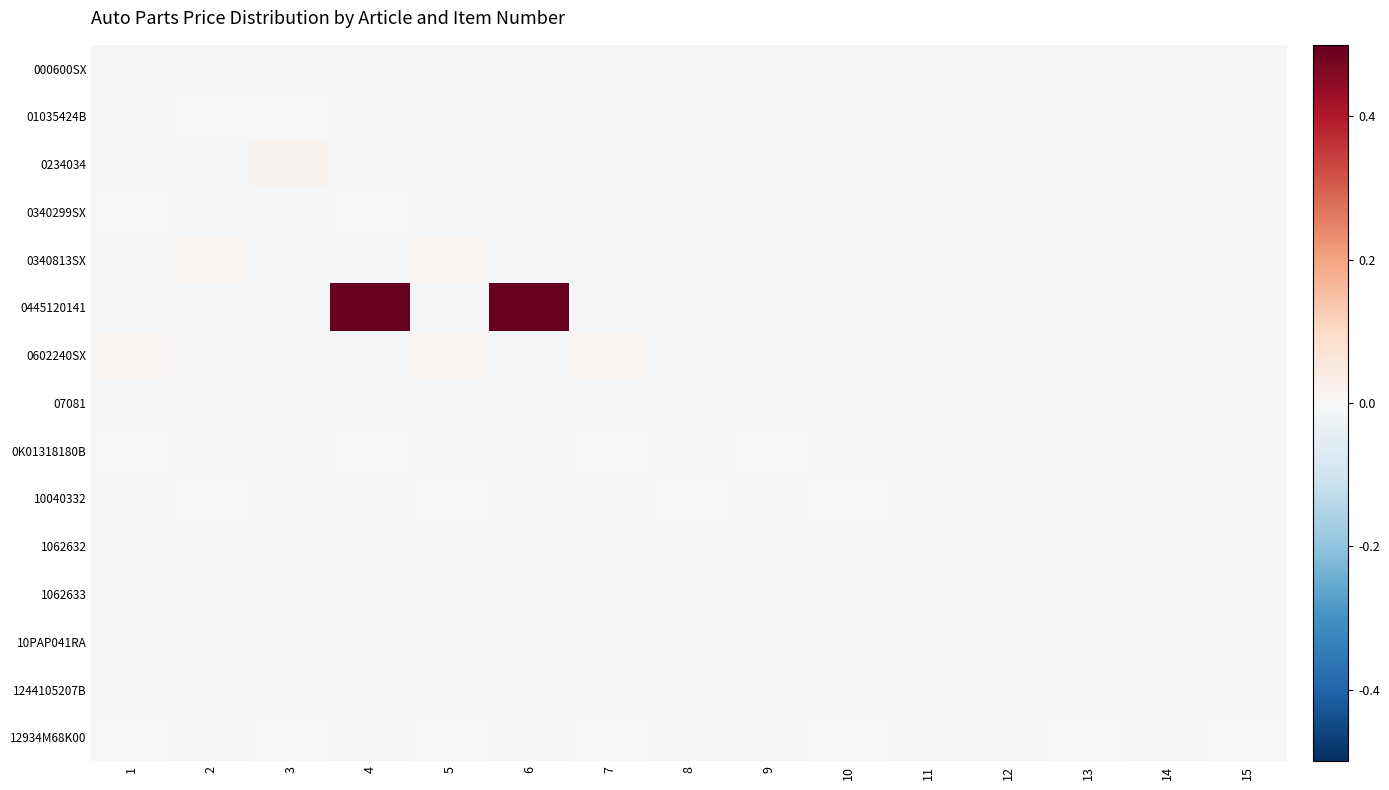

Which series has the largest total across all categories?

0445120141